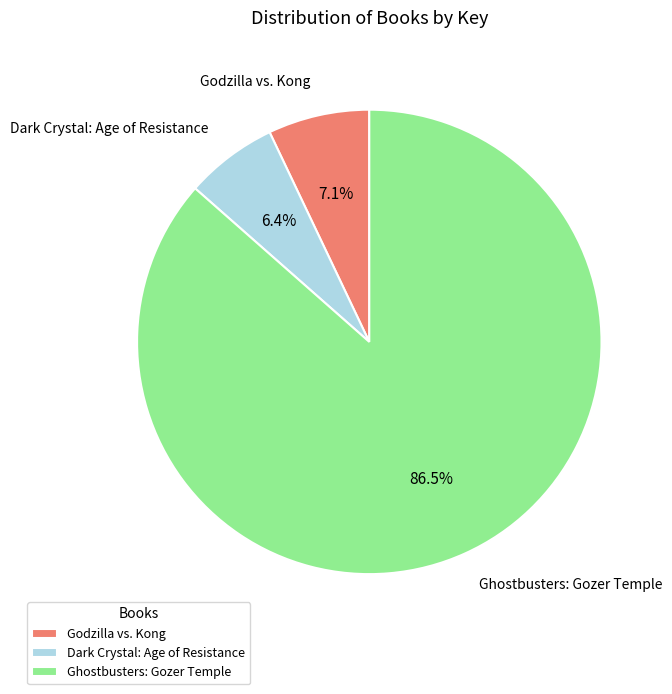

Count the number of slices in the pie.

3